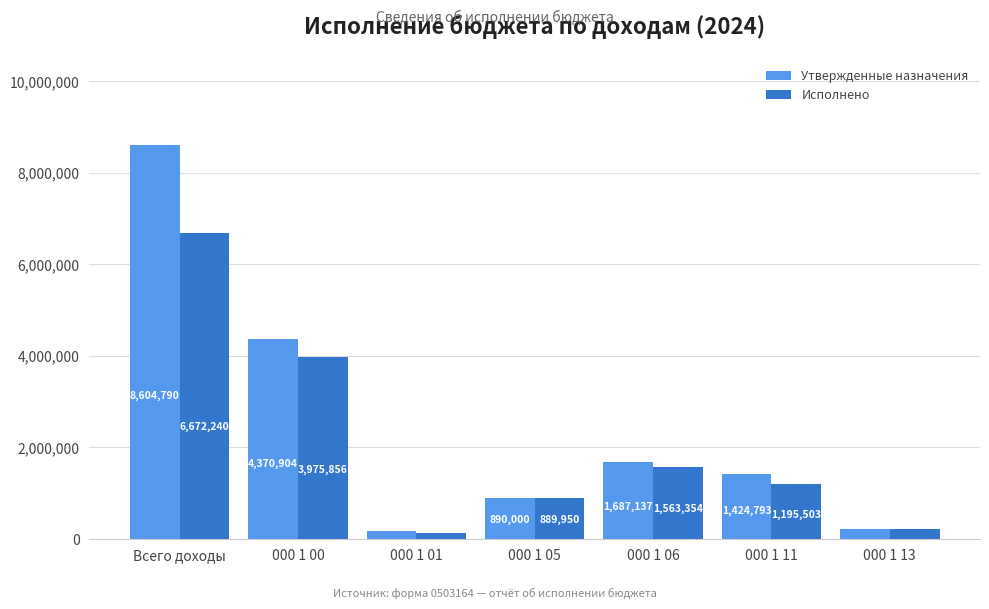

Which series changed the most between 000 1 06 and 000 1 13?

Утвержденные назначения